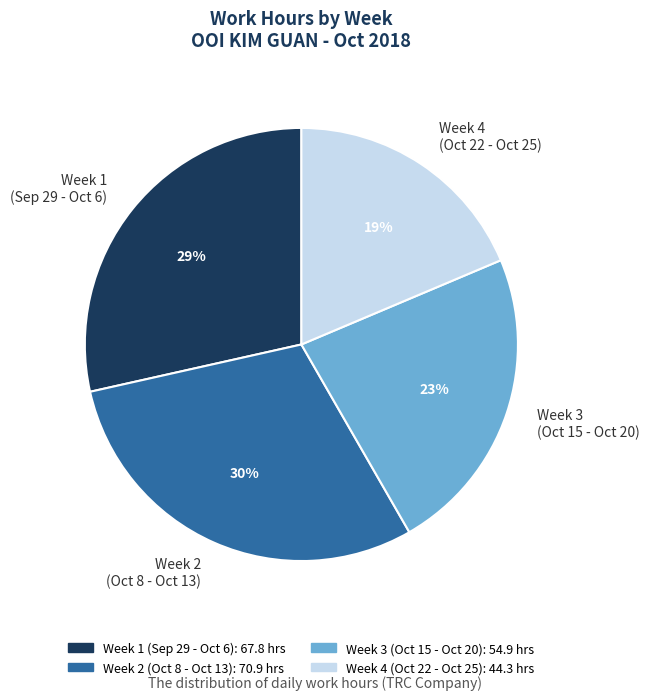

Do Week 1 (Sep 29 - Oct 6) and Week 4 (Oct 22 - Oct 25) together represent more than half of the pie?

No